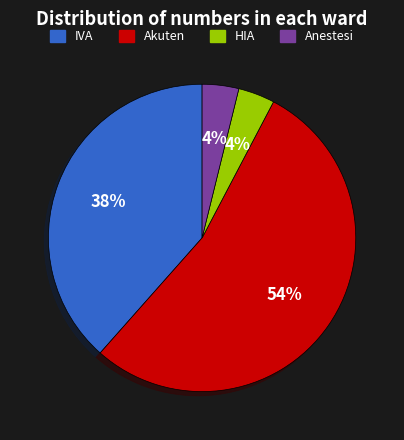

How many slices are in this pie chart?

4